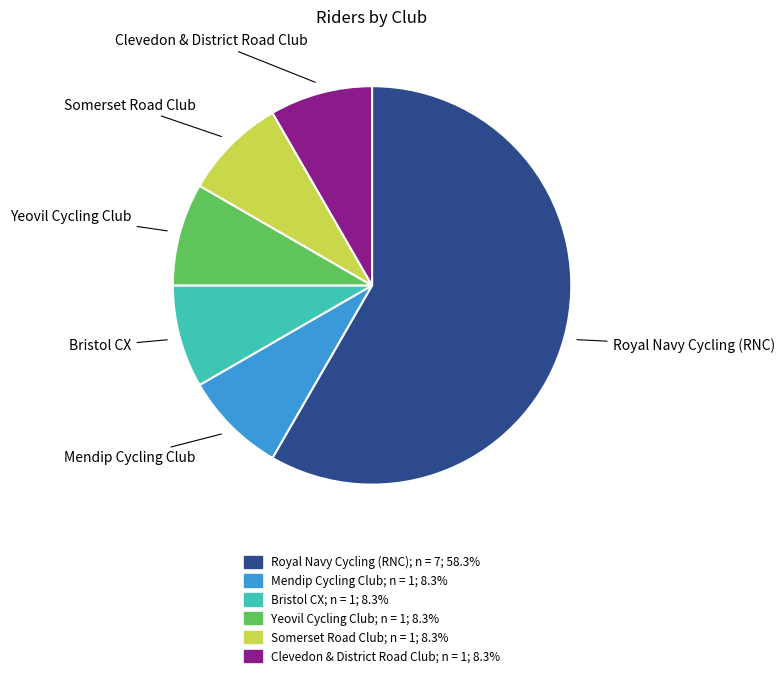

What is the ratio of the value at Somerset Road Club to the value at Mendip Cycling Club?

1.0